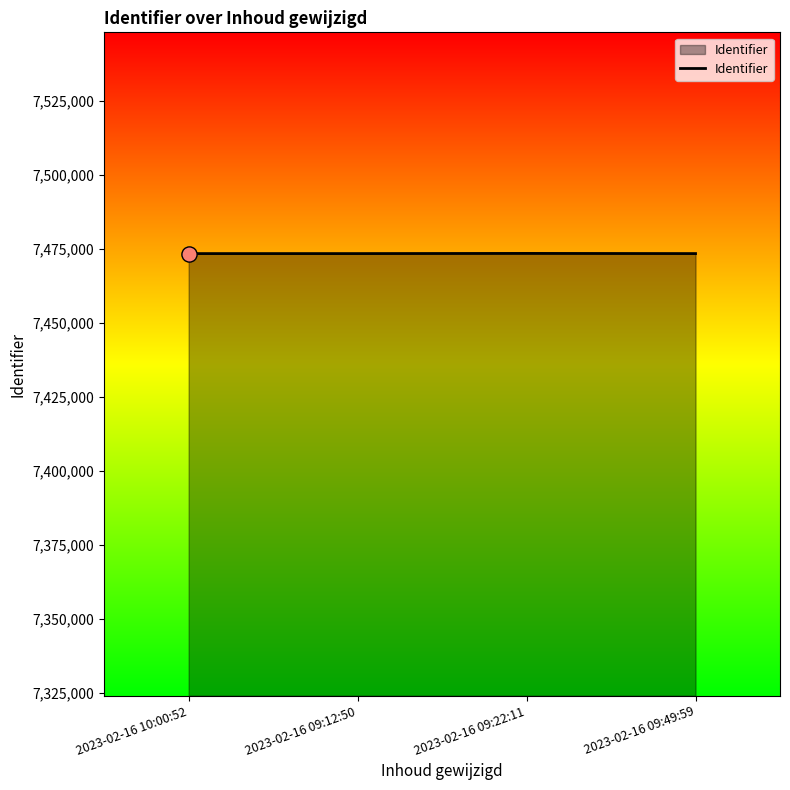

Approximately how many times larger is the value at 2023-02-16 09:22:11 compared to 2023-02-16 10:00:52?

1.0